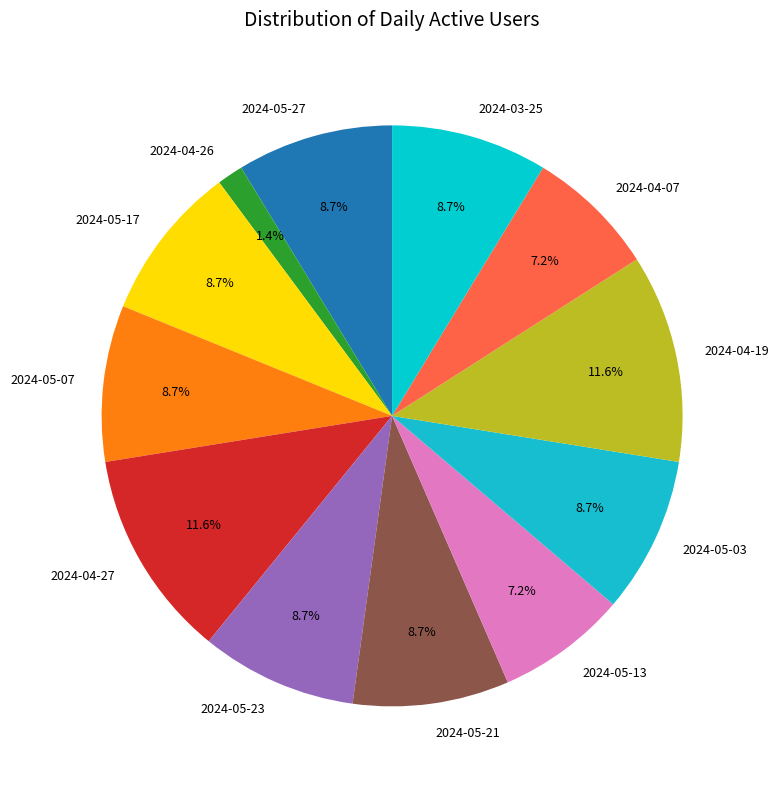

Is there a majority slice in this chart?

No